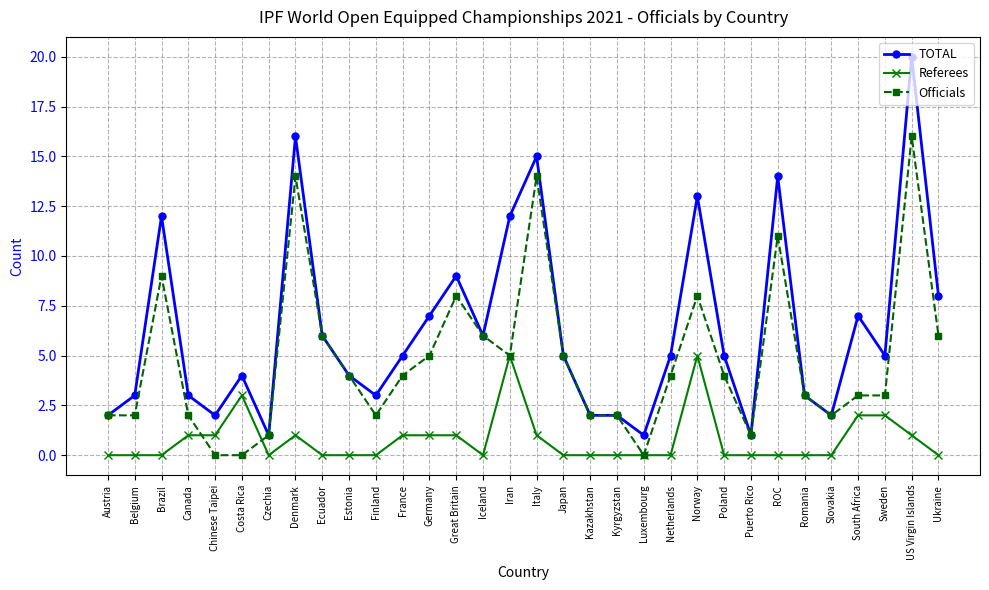

Which series changed the most between Costa Rica and France?

Officials